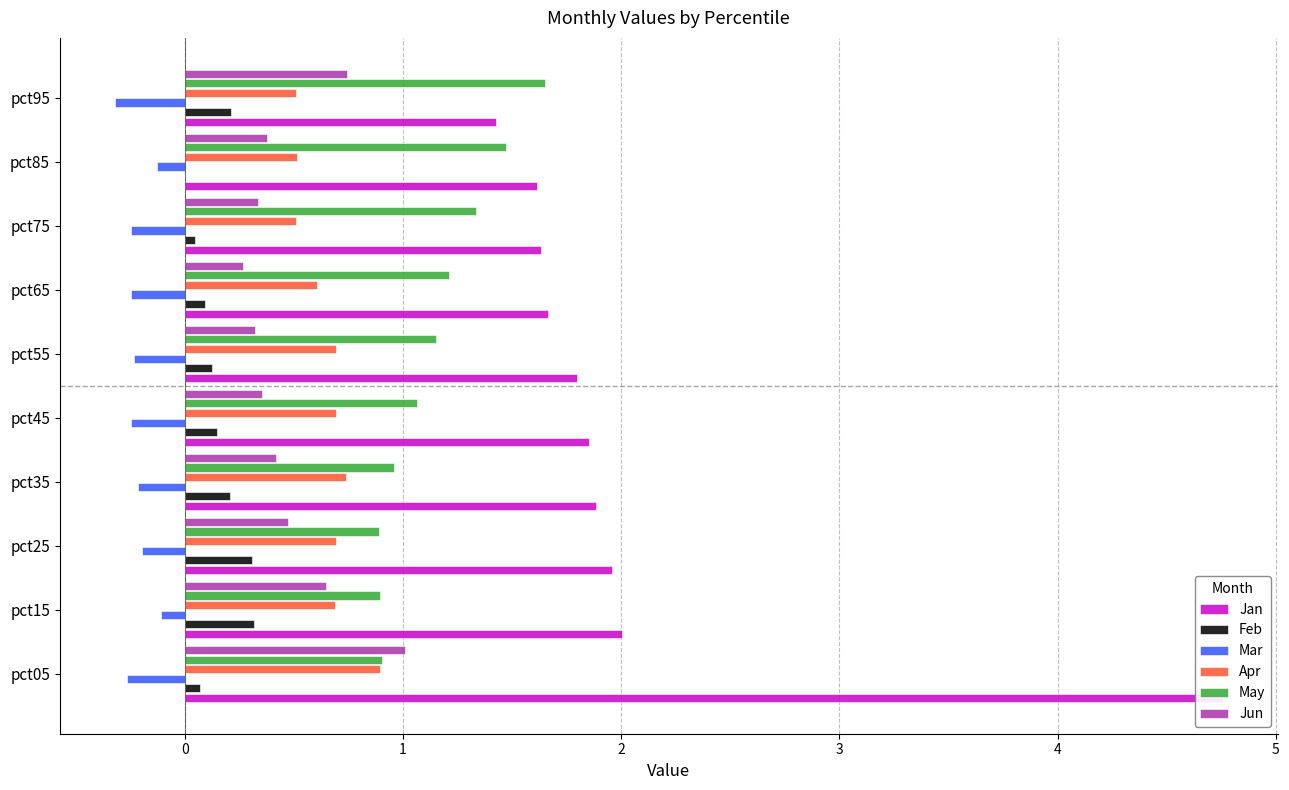

What is the spread (max minus min) of values at pct95?

2.0